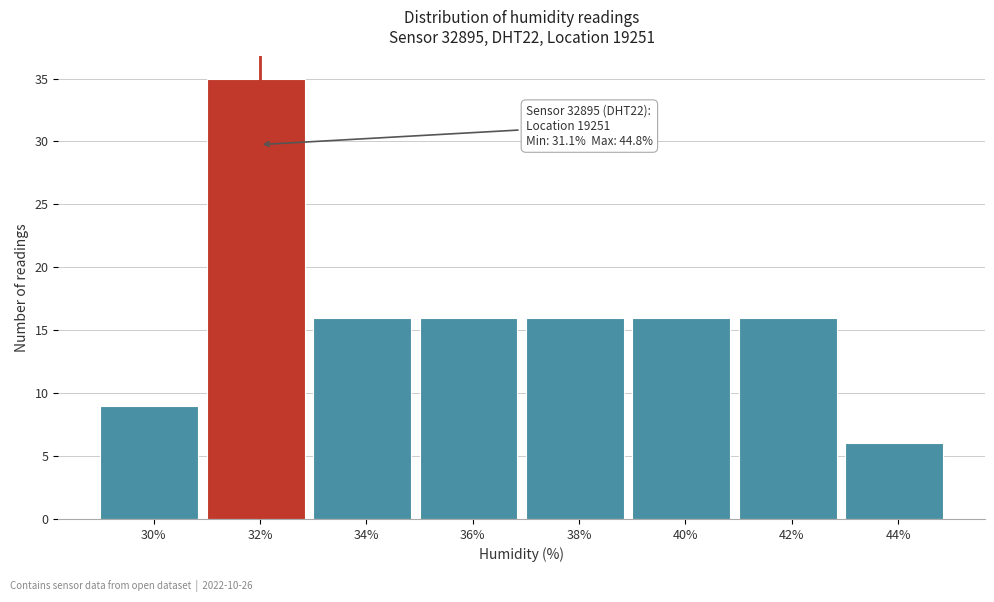

Reading left to right, extract all data points from this chart.

30%=9	32%=35	34%=16	36%=16	38%=16	40%=16	42%=16	44%=6